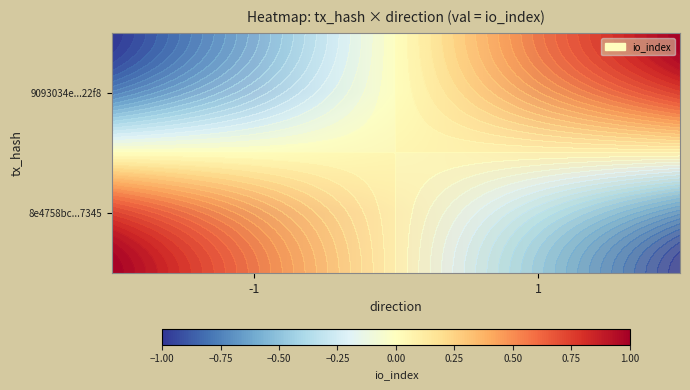

Is the value of 9093034e...22f8 at -1 greater than the value of 8e4758bc...7345 at -1?

No